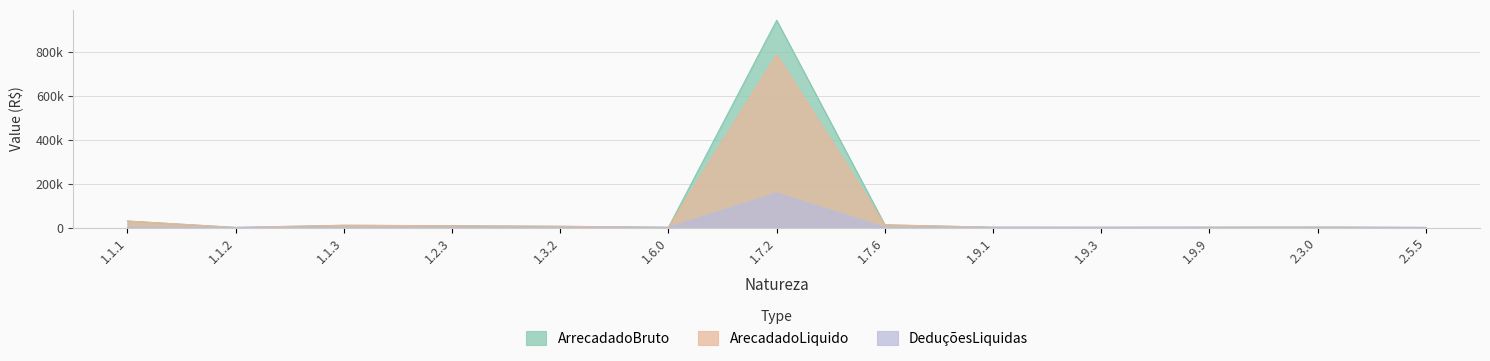

At 1.6.0, list the series in order from smallest to largest.

DeduçõesLiquidas, ArrecadadoBruto, ArecadadoLiquido